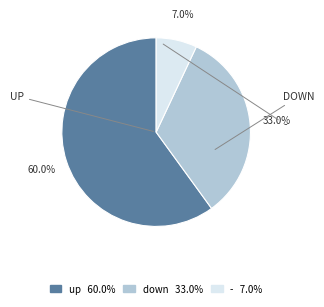

Is there any slice that represents more than half of the pie?

Yes